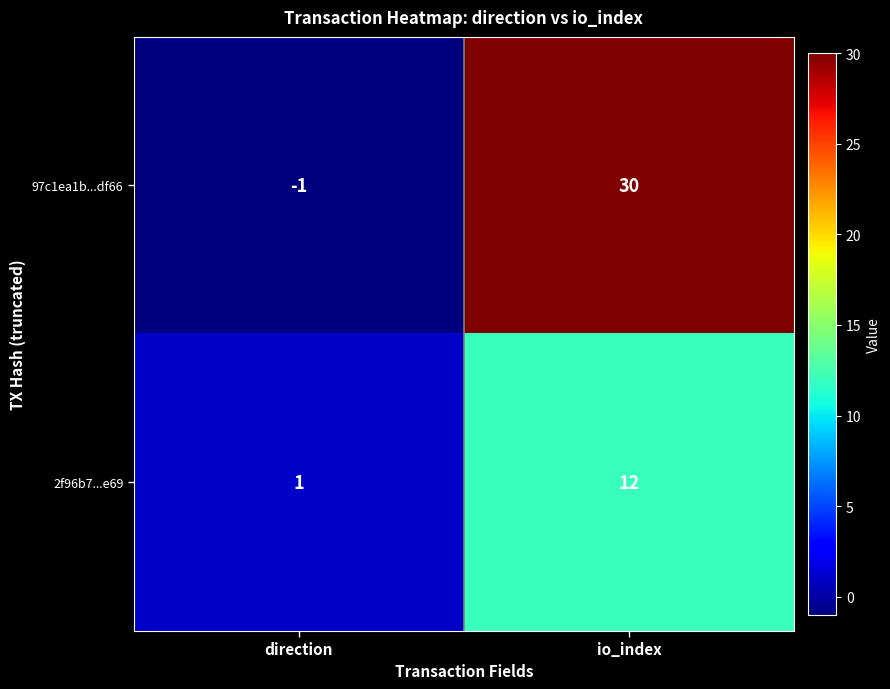

Reading left to right, transcribe all the data shown in this chart.

97c1ea1b...df66: direction=-1	io_index=30
2f96b7...e69: direction=1	io_index=12